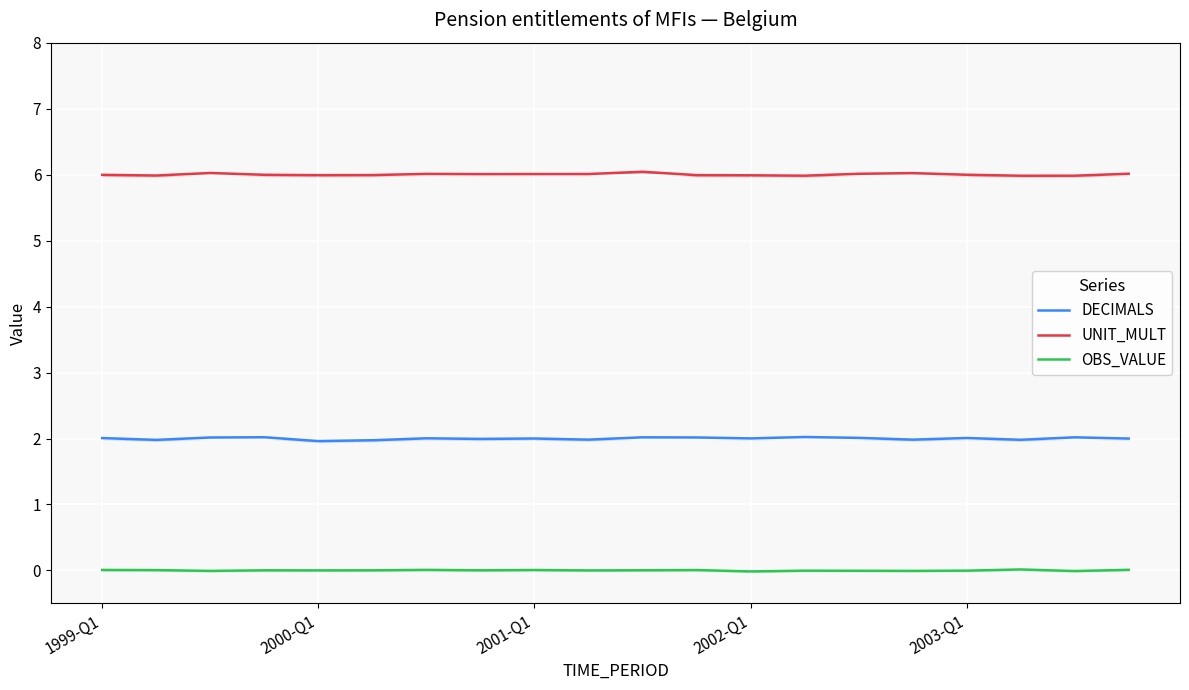

True or false: UNIT_MULT has a value of 6.0 at 1999-Q1.

True